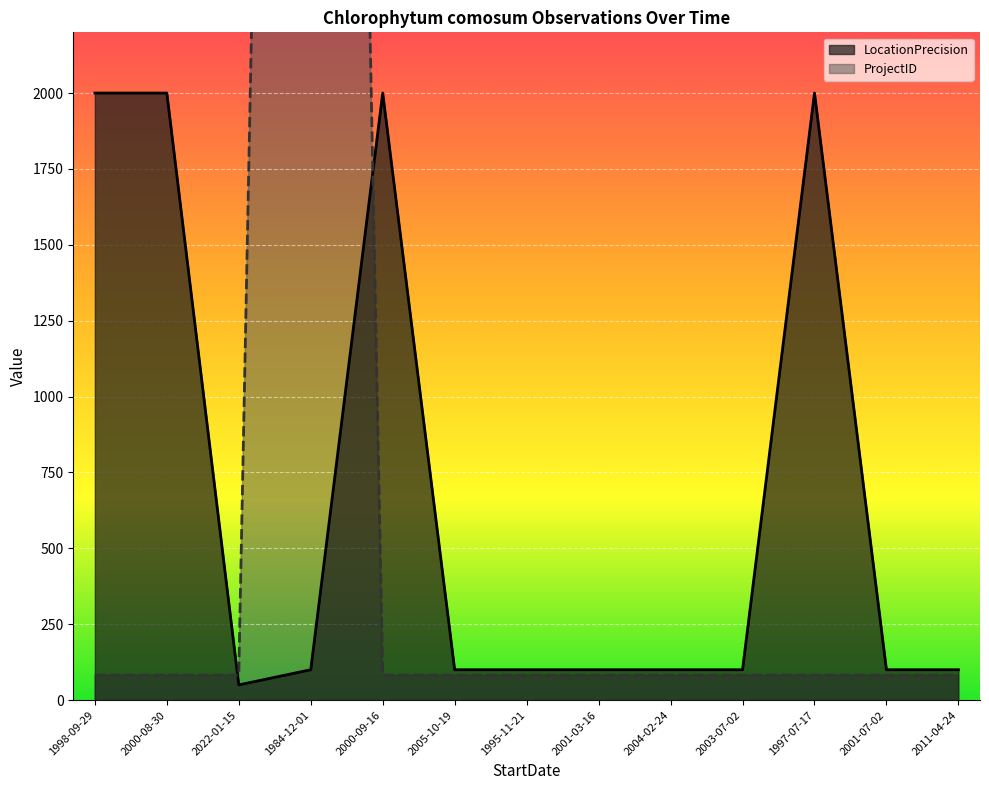

At how many categories does at least one series exceed 2106?

1